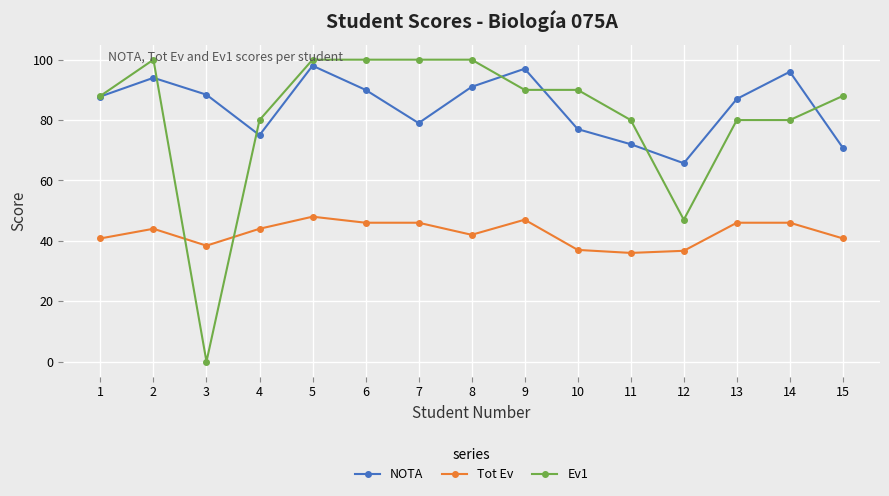

What is the maximum value shown in the chart?

100.0